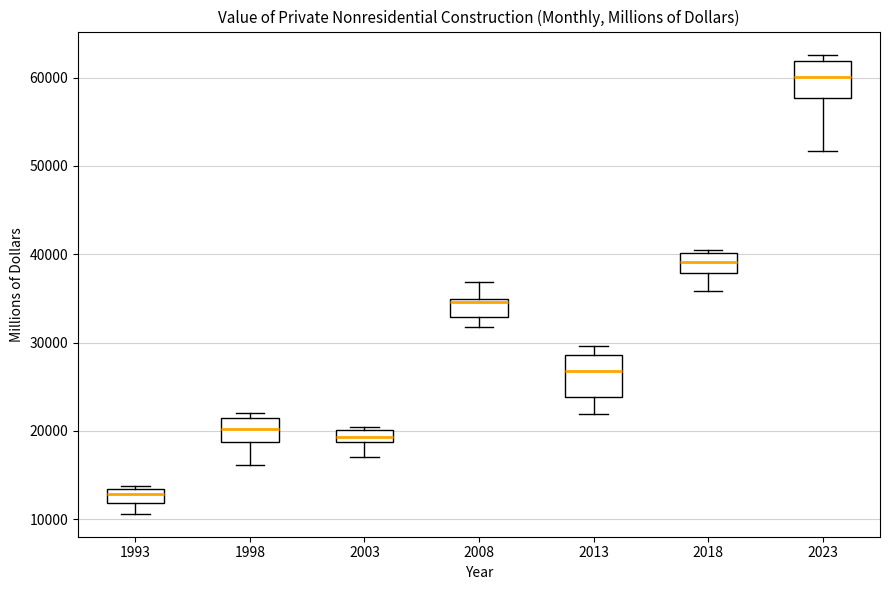

Which box's median line is the lowest?

1993